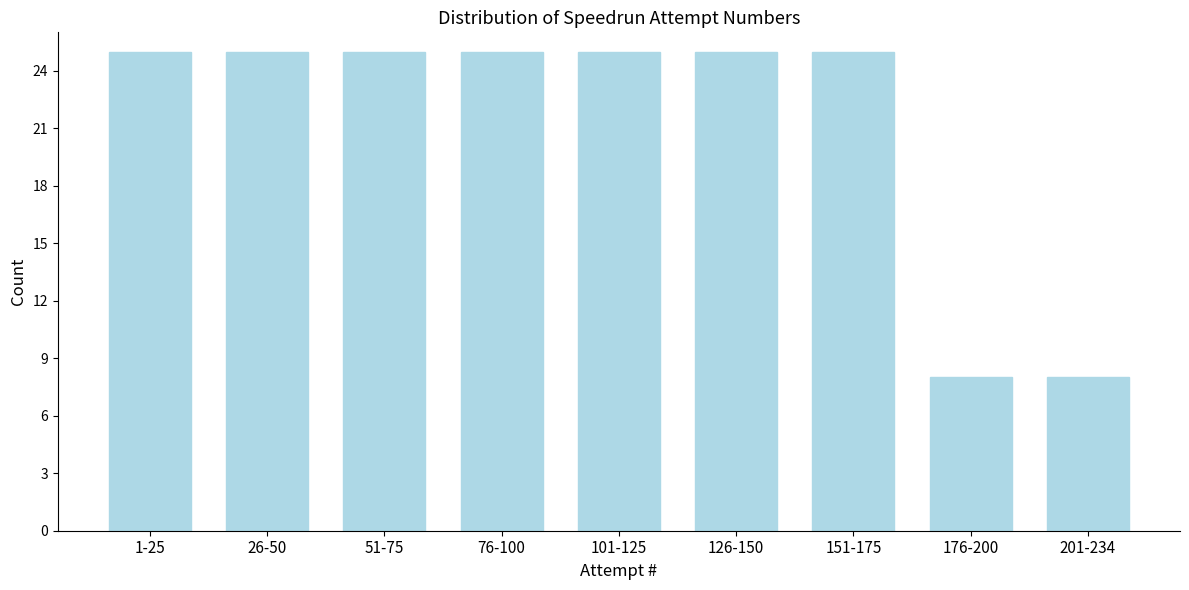

Reading left to right, transcribe all the data shown in this chart.

25	25	25	25	25	25	25	8	8